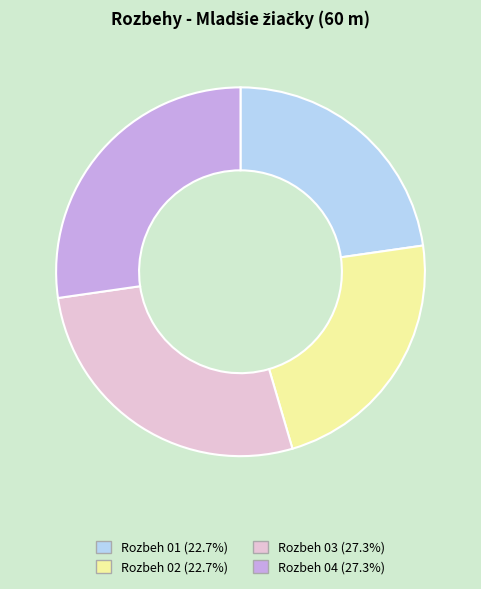

Approximately how many times larger is the value at Rozbeh 04 (27.3%) compared to Rozbeh 01 (22.7%)?

1.2